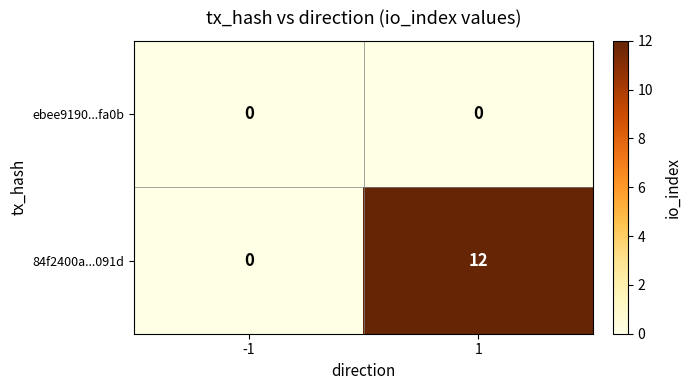

At which category is the sum across all series the highest?

1